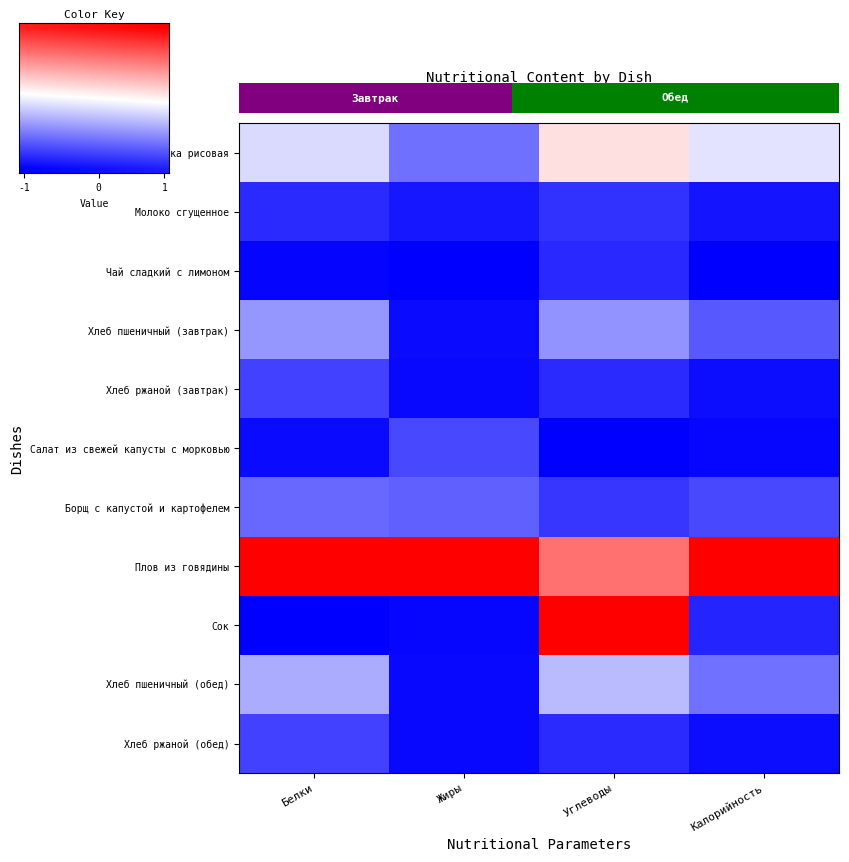

What is the maximum value shown in the chart?

1.0